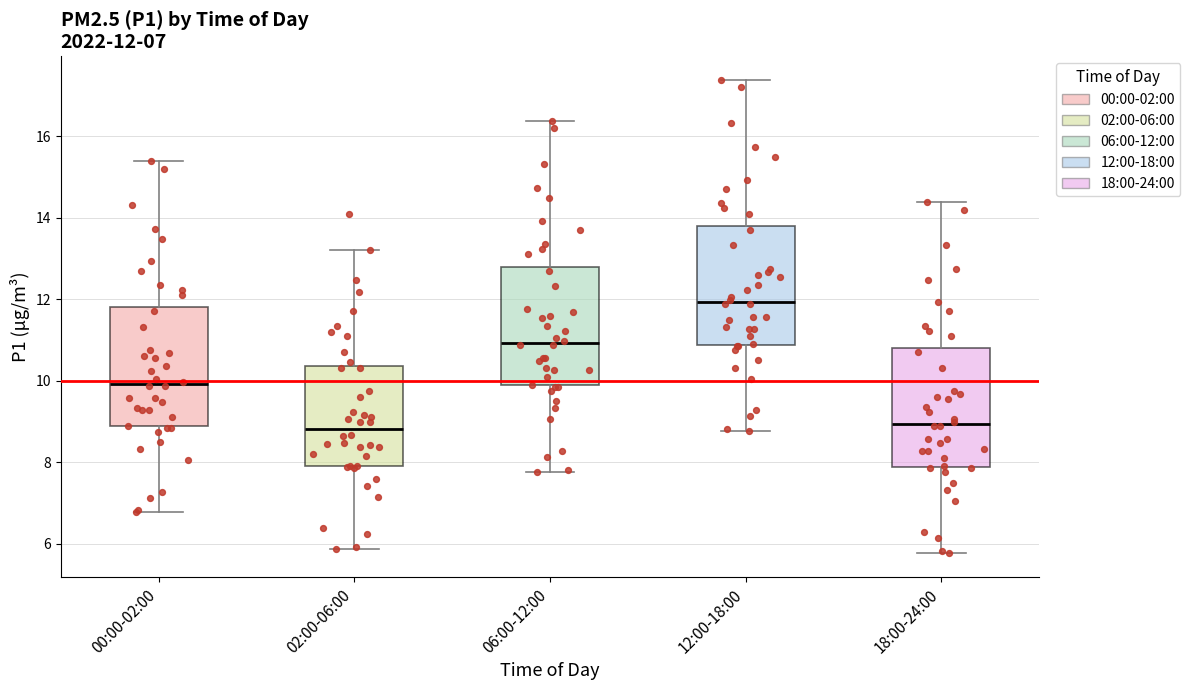

Which box has the highest median line?

12:00-18:00